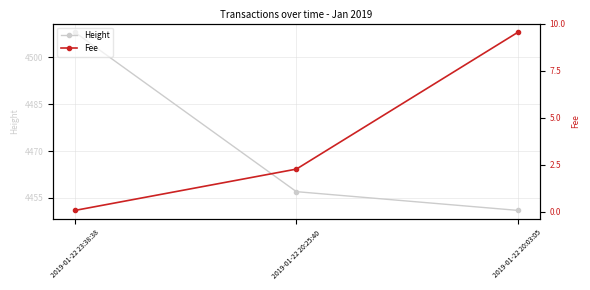

Between 2019-01-22 23:38:38 and 2019-01-22 20:25:40, which is larger?

2019-01-22 23:38:38